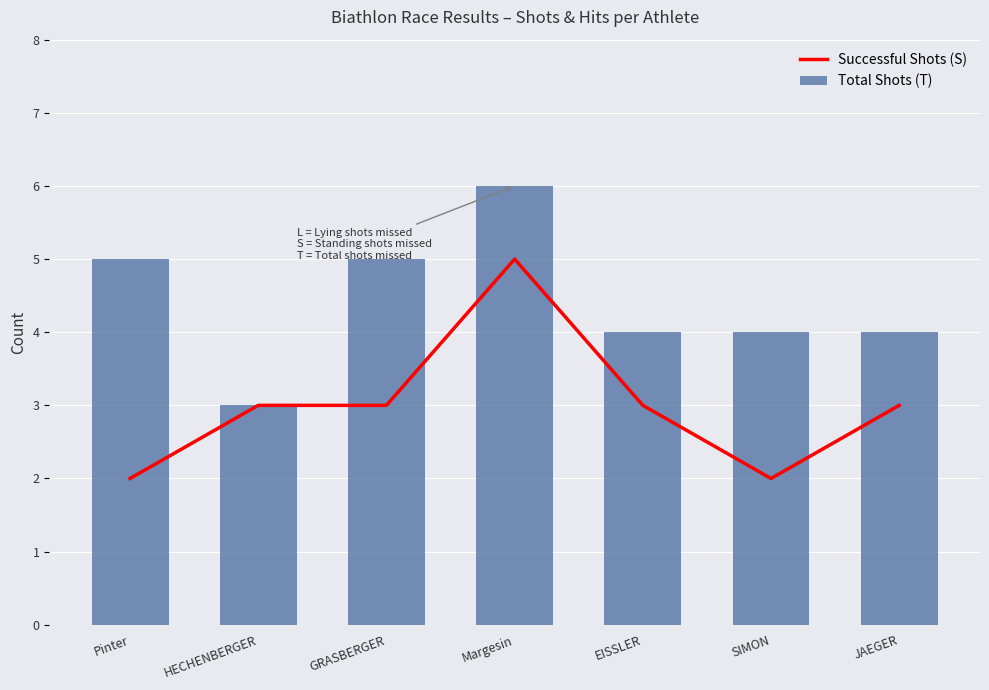

Between EISSLER and SIMON, which series saw the biggest shift?

Successful Shots (S)